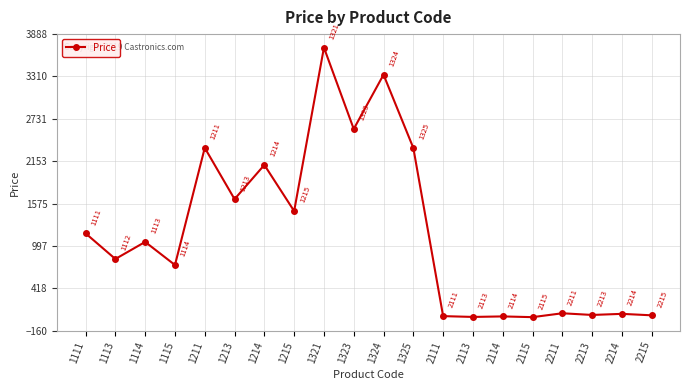

What value does the data have at 2211?

77